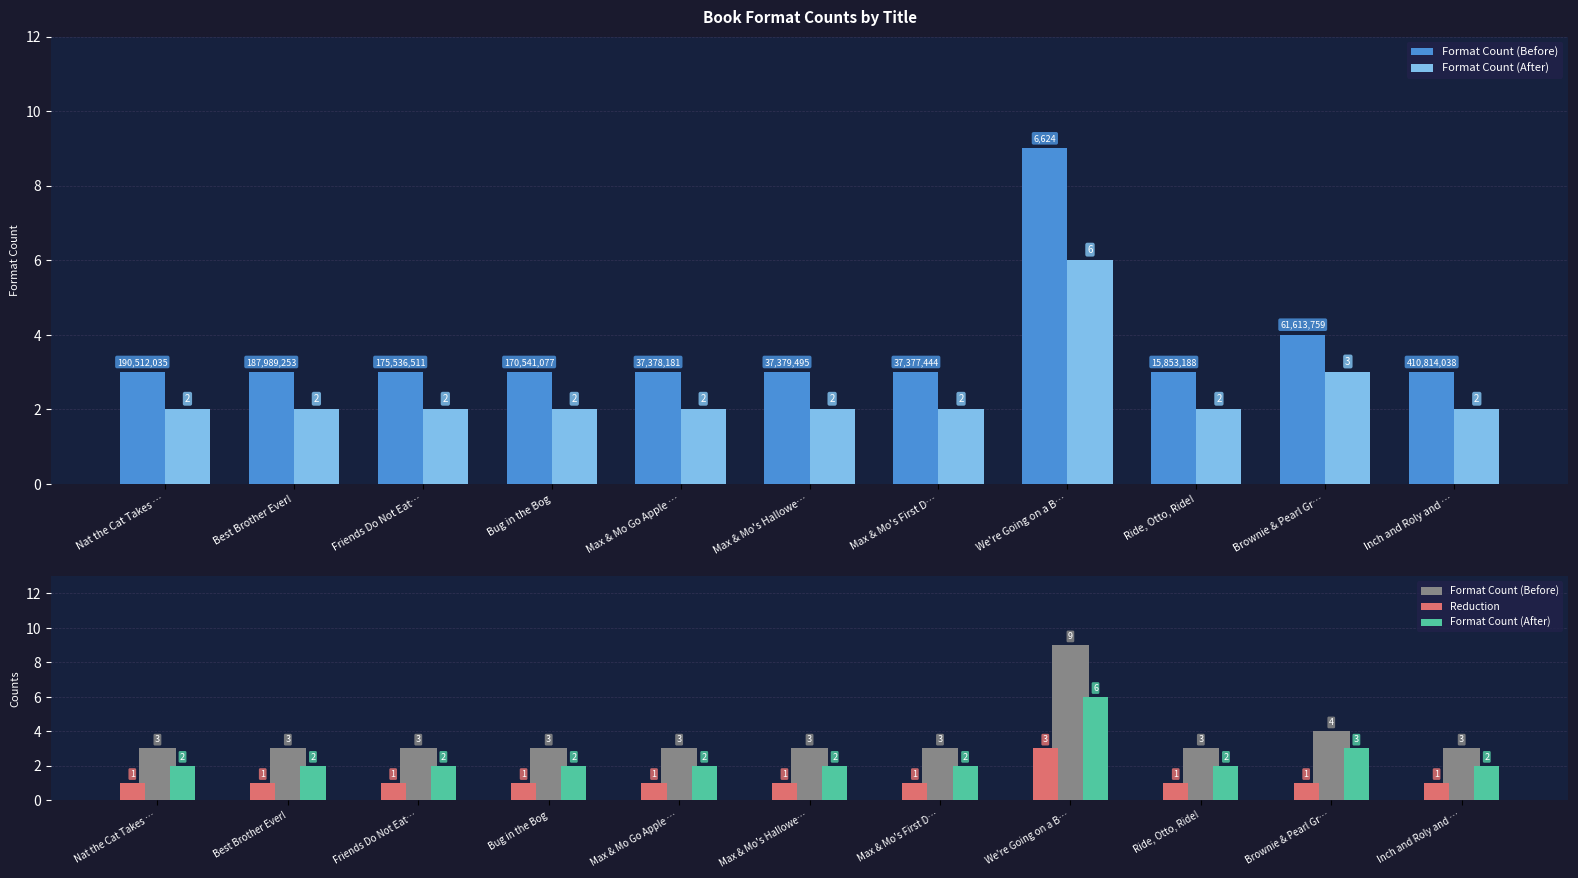

Rank the series by their average value, from lowest to highest.

Reduction, Format Count (After), Format Count (Before)